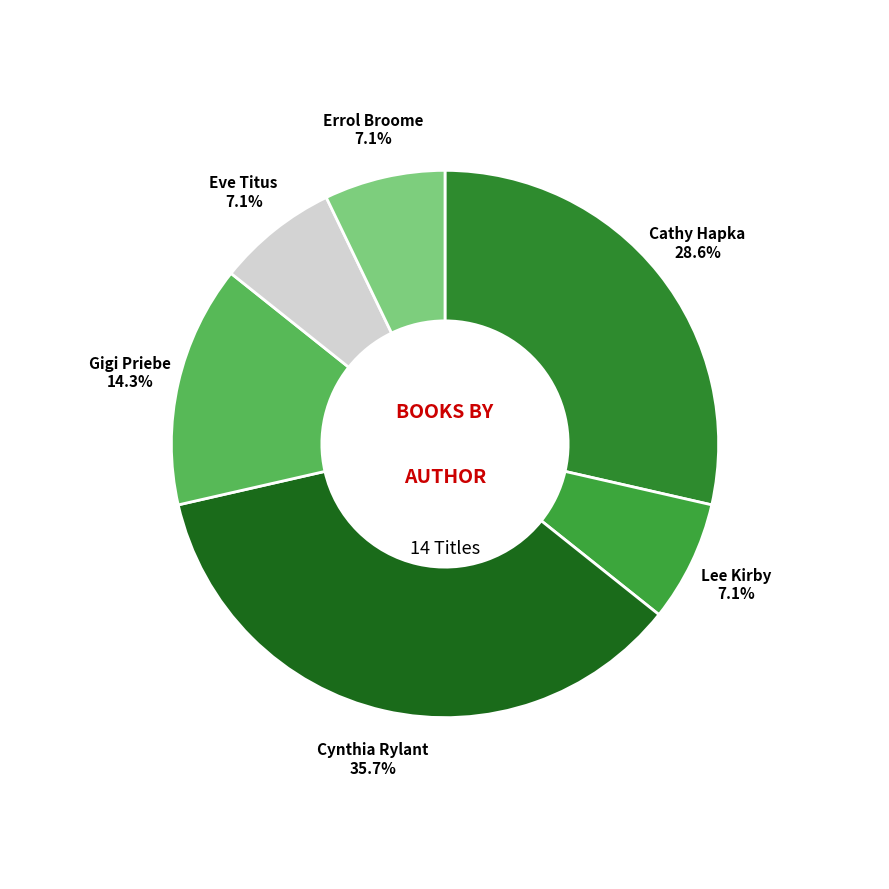

How many slices are in this pie chart?

6